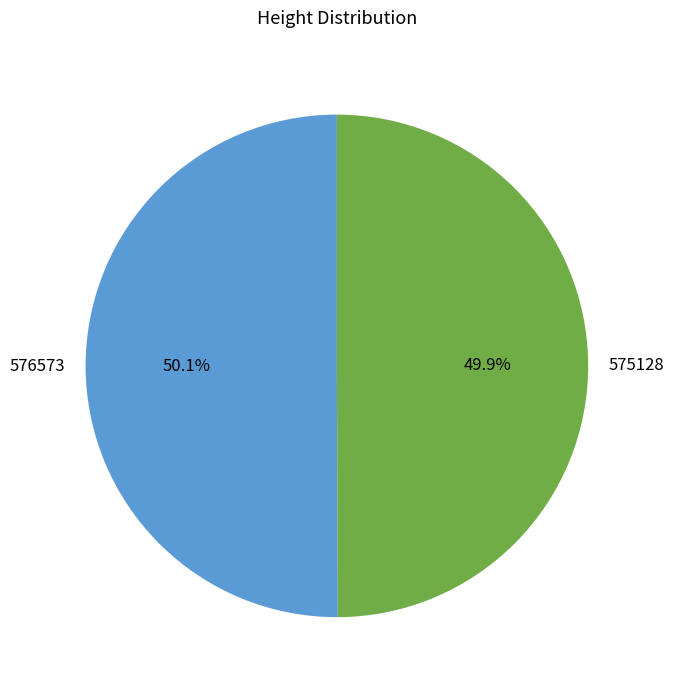

What is the ratio of the value at 576573 to the value at 575128?

1.0